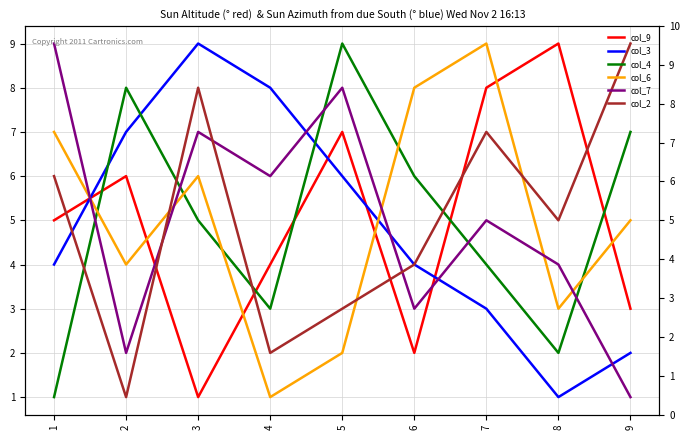

How many lines are shown in the chart?

6